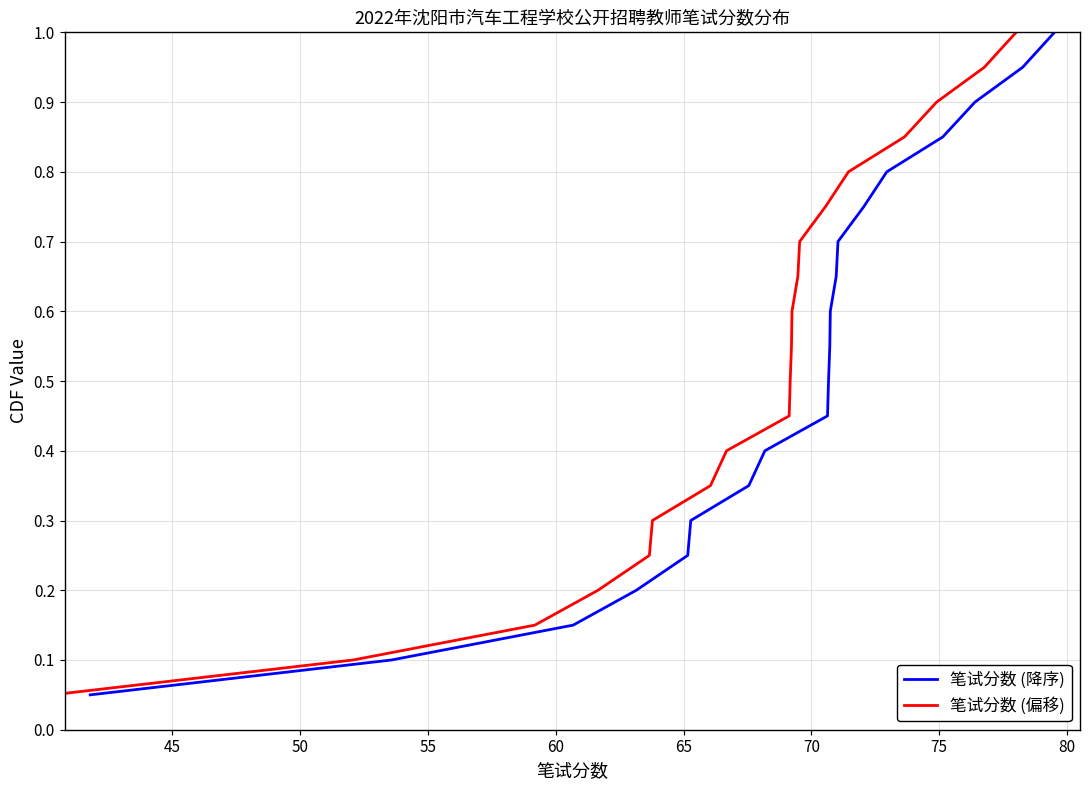

True or false: 笔试分数 (偏移) and 笔试分数 (降序) cross at least once.

False